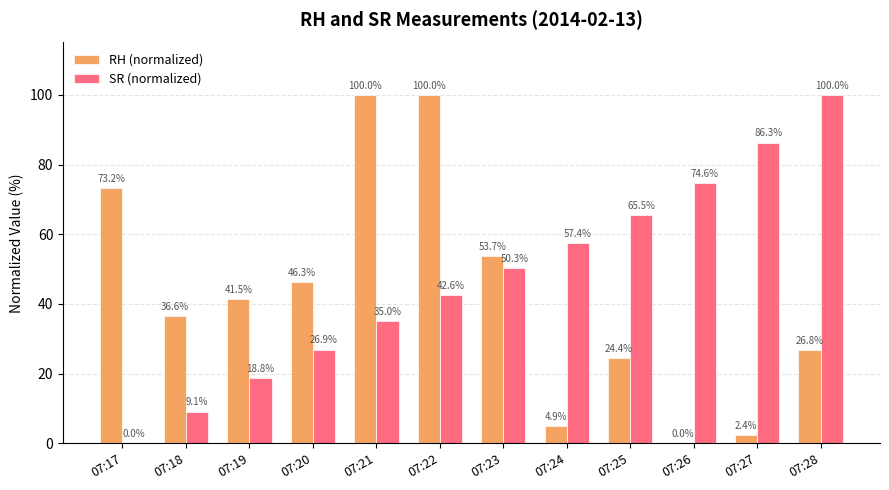

Between 07:21 and 07:28, which series saw the biggest shift?

RH (normalized)